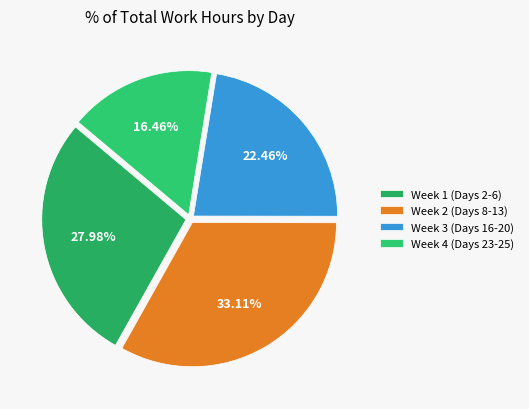

How many segments does this pie chart have?

4